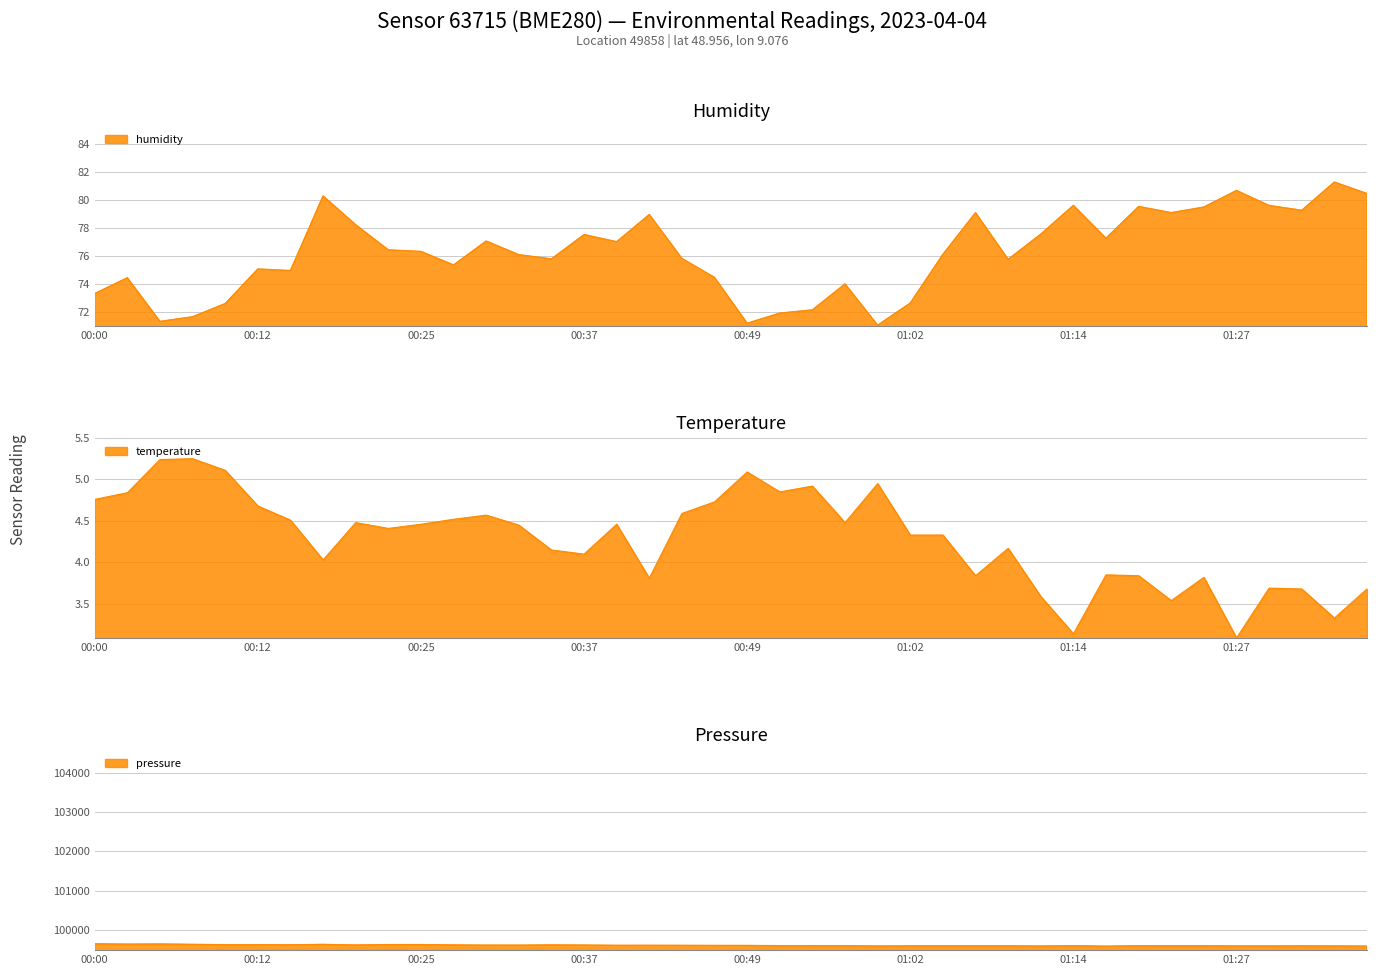

What are all the series names shown in the legend?

humidity, temperature, pressure